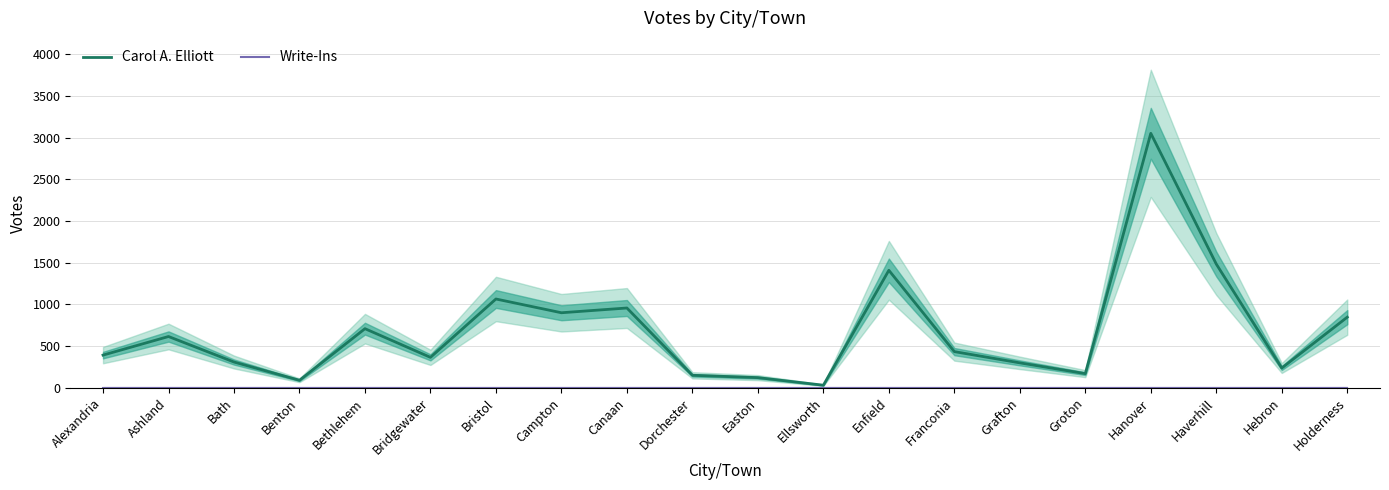

Between Holderness and Bath, which is larger?

Holderness